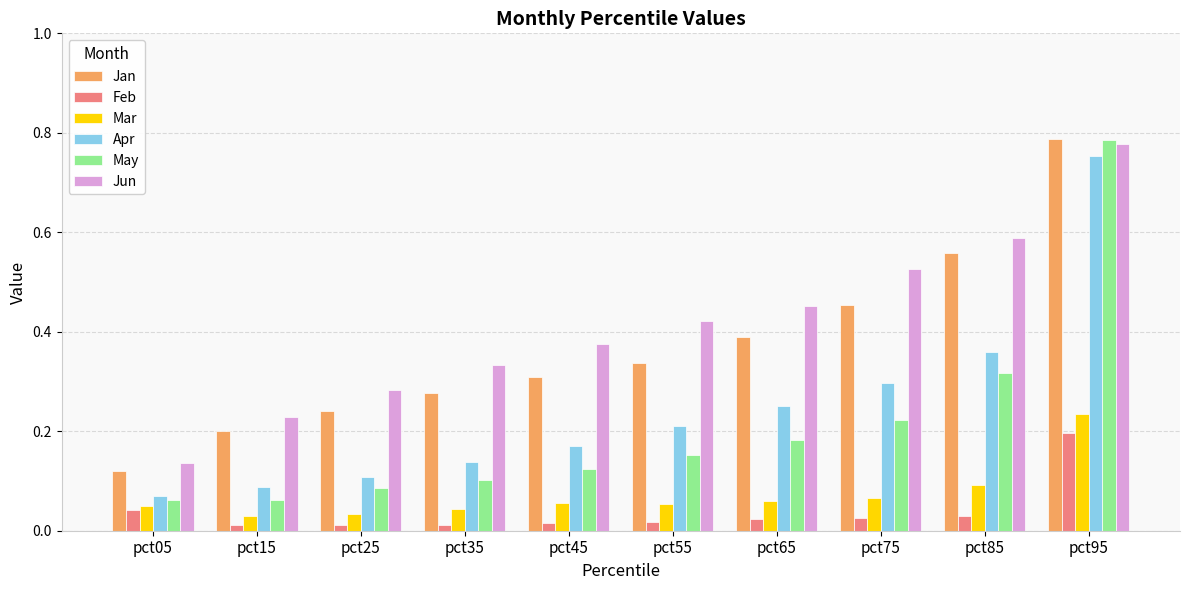

Which series has the largest total across all categories?

Jun